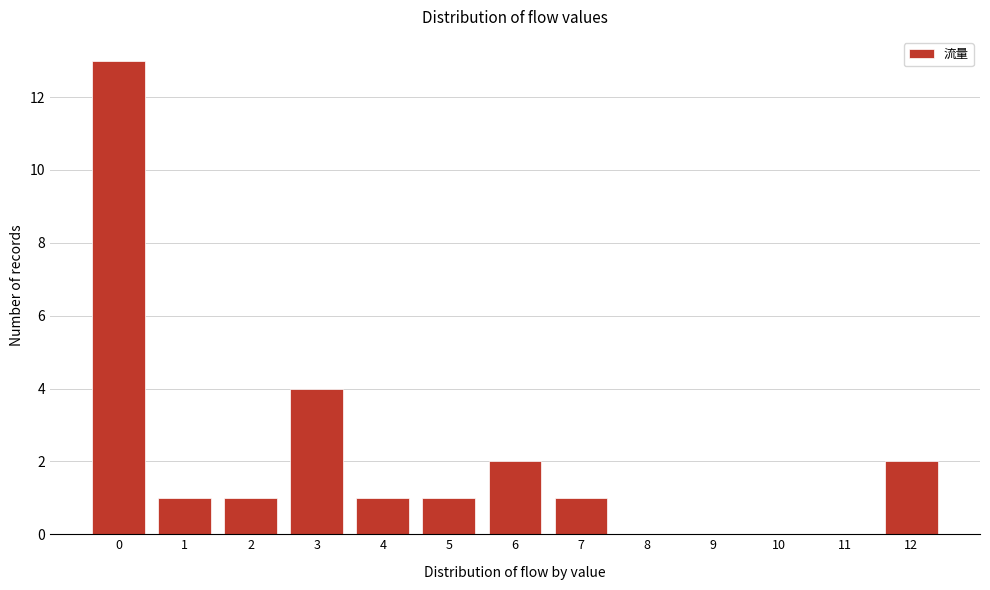

Reading right to left, what are all the values shown in this chart?

12=2	11=0	10=0	9=0	8=0	7=1	6=2	5=1	4=1	3=4	2=1	1=1	0=13